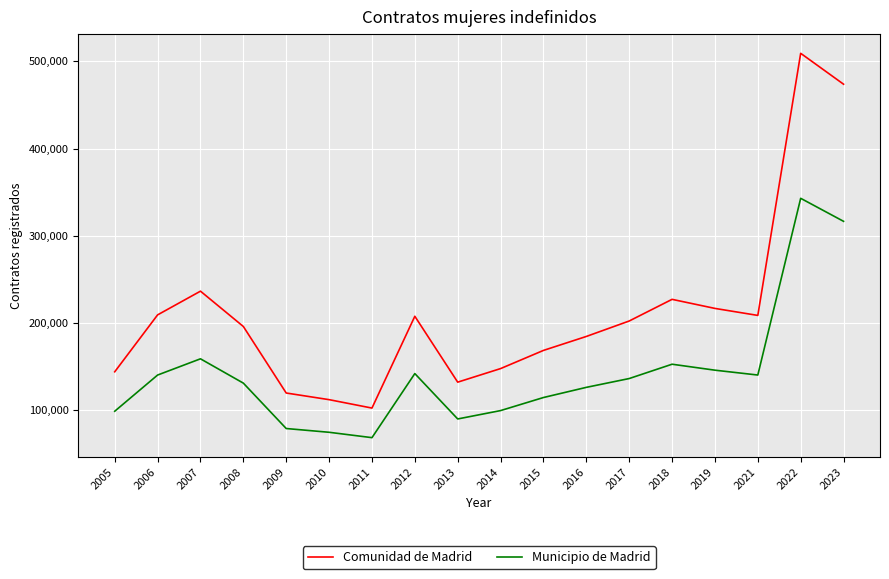

The value of Comunidad de Madrid at 2008 is 58260. True or false?

False